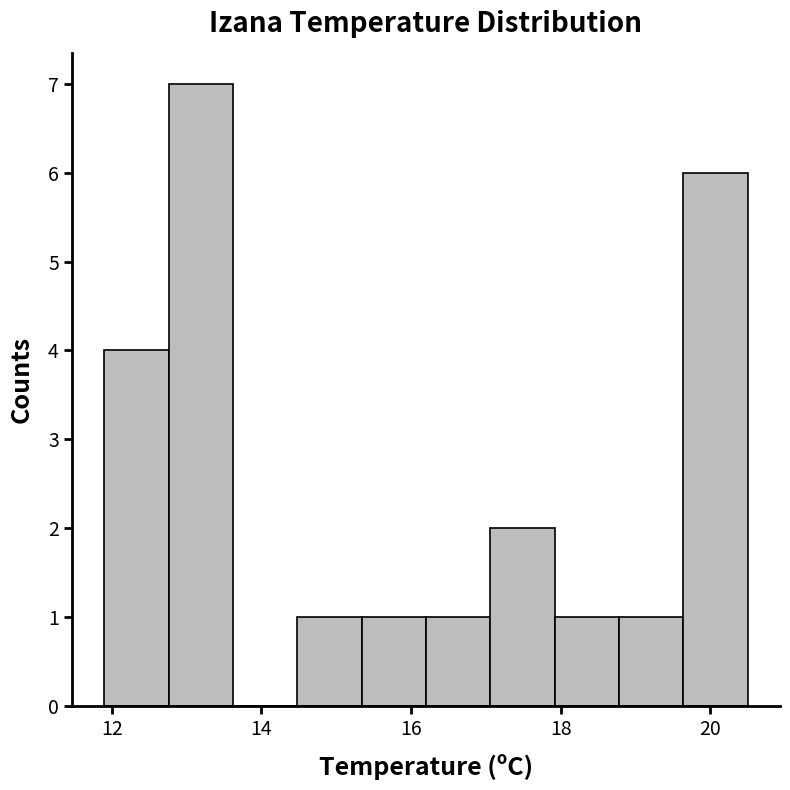

What is the height of the bar covering 15.34 to 16.20 on the x-axis? Neither the bar edges nor the heights are printed on the chart, so give them approximately, as read against the axes.

1